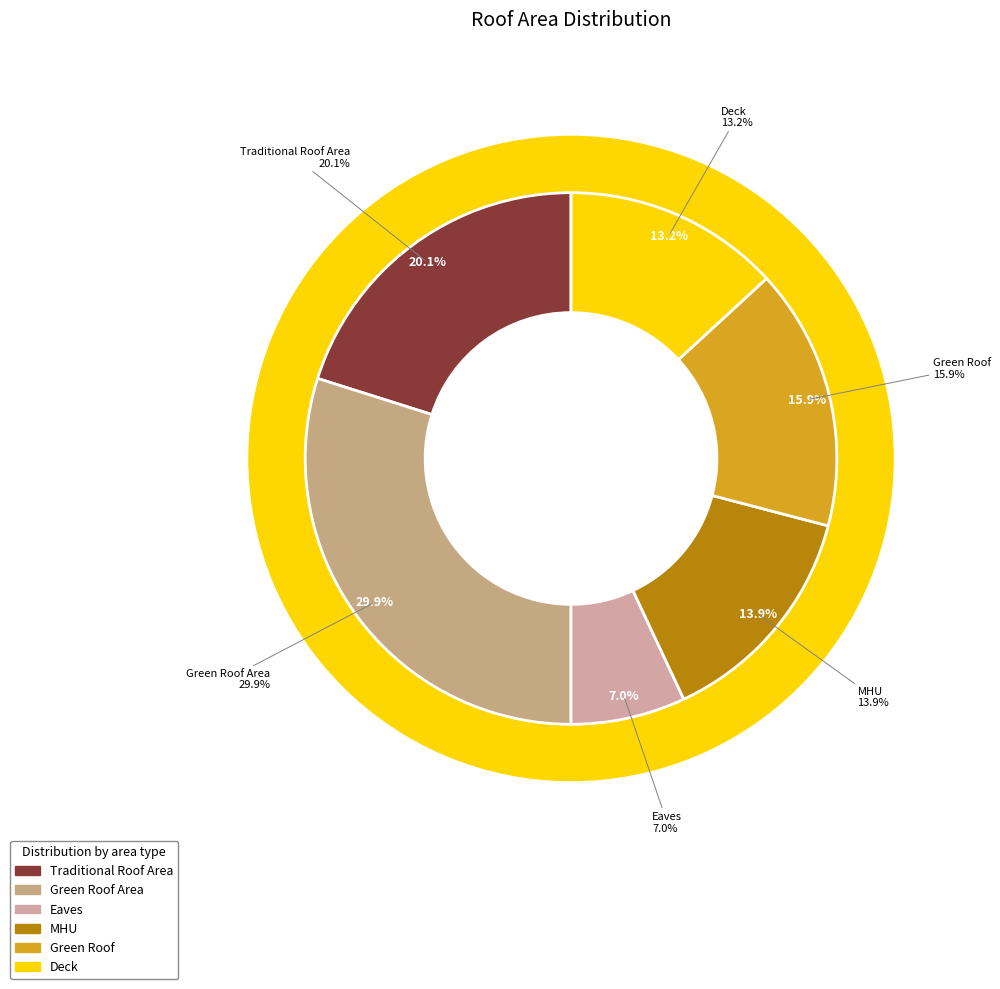

What percentage is the MHU slice, to the nearest percent?

14%